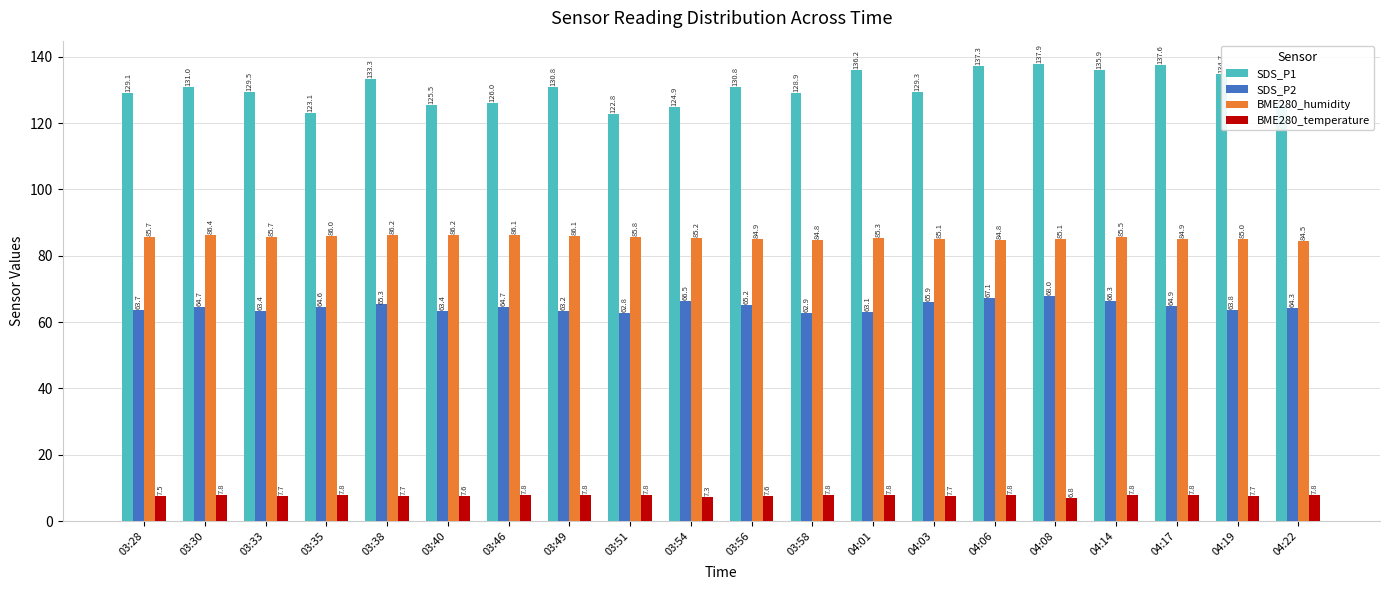

Is the value of SDS_P1 at 03:56 greater than the value of BME280_humidity at 04:06?

Yes